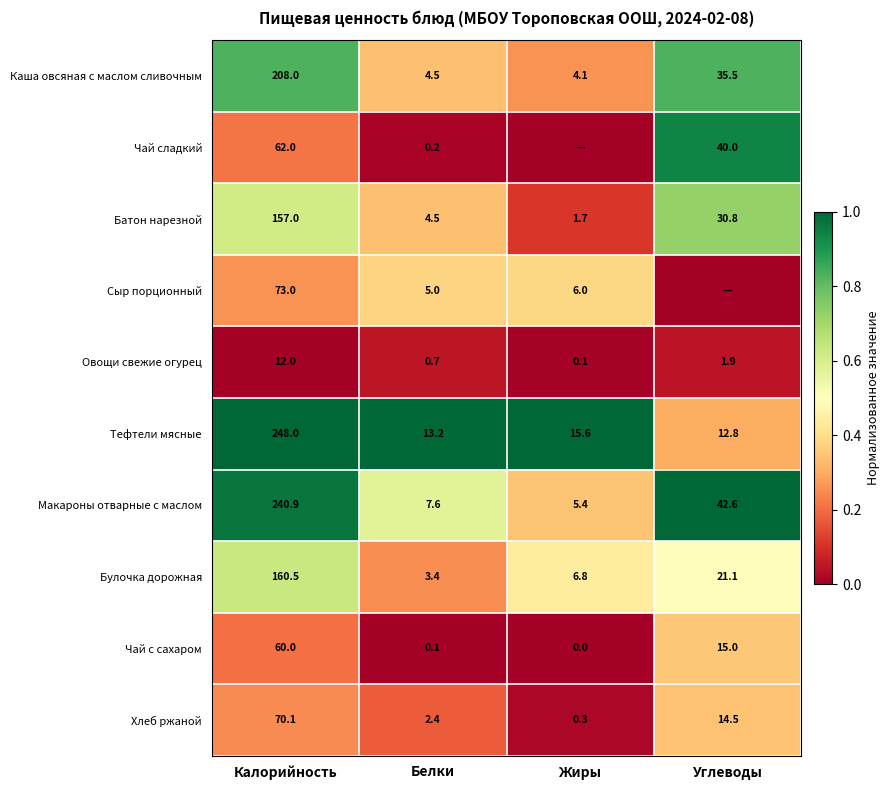

What is the total value across all series at Калорийность?

1291.5